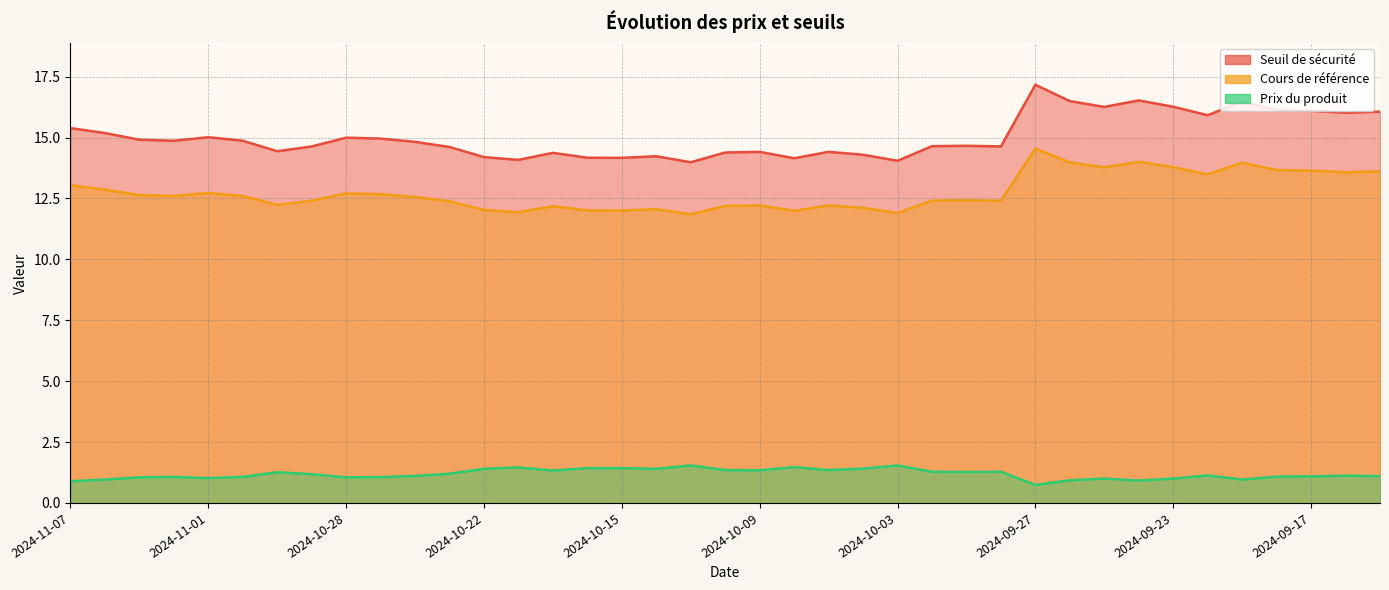

Reading right to left, list all the values displayed in this chart.

Seuil de sécurité: 2024-09-13=16.1	2024-09-16=16.0	2024-09-17=16.1	2024-09-18=16.1	2024-09-19=16.5	2024-09-20=15.9	2024-09-23=16.3	2024-09-24=16.5	2024-09-25=16.3	2024-09-26=16.5	2024-09-27=17.2	2024-09-30=14.6	2024-10-01=14.7	2024-10-02=14.6	2024-10-03=14.0	2024-10-04=14.3	2024-10-07=14.4	2024-10-08=14.1	2024-10-09=14.4	2024-10-10=14.4	2024-10-11=14.0	2024-10-14=14.2	2024-10-15=14.2	2024-10-16=14.2	2024-10-18=14.4	2024-10-21=14.1	2024-10-22=14.2	2024-10-23=14.6	2024-10-24=14.8	2024-10-25=15.0	2024-10-28=15.0	2024-10-29=14.6	2024-10-30=14.4	2024-10-31=14.9	2024-11-01=15.0	2024-11-04=14.9	2024-11-05=14.9	2024-11-06=15.2	2024-11-07=15.4
Cours de référence: 2024-09-13=13.6	2024-09-16=13.6	2024-09-17=13.6	2024-09-18=13.7	2024-09-19=14.0	2024-09-20=13.5	2024-09-23=13.8	2024-09-24=14.0	2024-09-25=13.8	2024-09-26=14.0	2024-09-27=14.5	2024-09-30=12.4	2024-10-01=12.4	2024-10-02=12.4	2024-10-03=11.9	2024-10-04=12.1	2024-10-07=12.2	2024-10-08=12.0	2024-10-09=12.2	2024-10-10=12.2	2024-10-11=11.8	2024-10-14=12.1	2024-10-15=12.0	2024-10-16=12.0	2024-10-18=12.2	2024-10-21=11.9	2024-10-22=12.0	2024-10-23=12.4	2024-10-24=12.6	2024-10-25=12.7	2024-10-28=12.7	2024-10-29=12.4	2024-10-30=12.2	2024-10-31=12.6	2024-11-01=12.7	2024-11-04=12.6	2024-11-05=12.6	2024-11-06=12.9	2024-11-07=13.0
Prix du produit: 2024-09-13=1.1	2024-09-16=1.1	2024-09-17=1.1	2024-09-18=1.1	2024-09-19=1.0	2024-09-20=1.1	2024-09-23=1.0	2024-09-24=0.9	2024-09-25=1.0	2024-09-26=0.9	2024-09-27=0.7	2024-09-30=1.3	2024-10-01=1.3	2024-10-02=1.3	2024-10-03=1.5	2024-10-04=1.4	2024-10-07=1.4	2024-10-08=1.5	2024-10-09=1.3	2024-10-10=1.4	2024-10-11=1.5	2024-10-14=1.4	2024-10-15=1.4	2024-10-16=1.4	2024-10-18=1.3	2024-10-21=1.5	2024-10-22=1.4	2024-10-23=1.2	2024-10-24=1.1	2024-10-25=1.1	2024-10-28=1.1	2024-10-29=1.2	2024-10-30=1.3	2024-10-31=1.1	2024-11-01=1.0	2024-11-04=1.1	2024-11-05=1.1	2024-11-06=1.0	2024-11-07=0.9